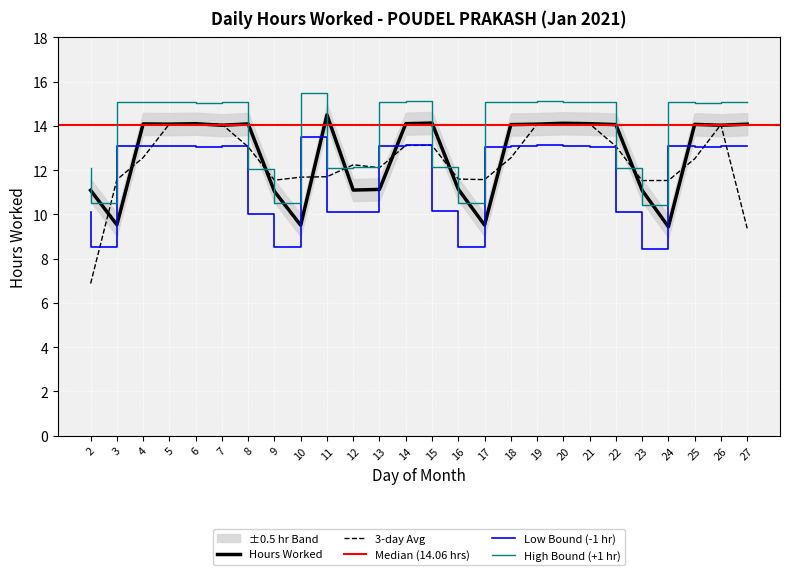

What is the difference between the maximum and minimum values?

5.1